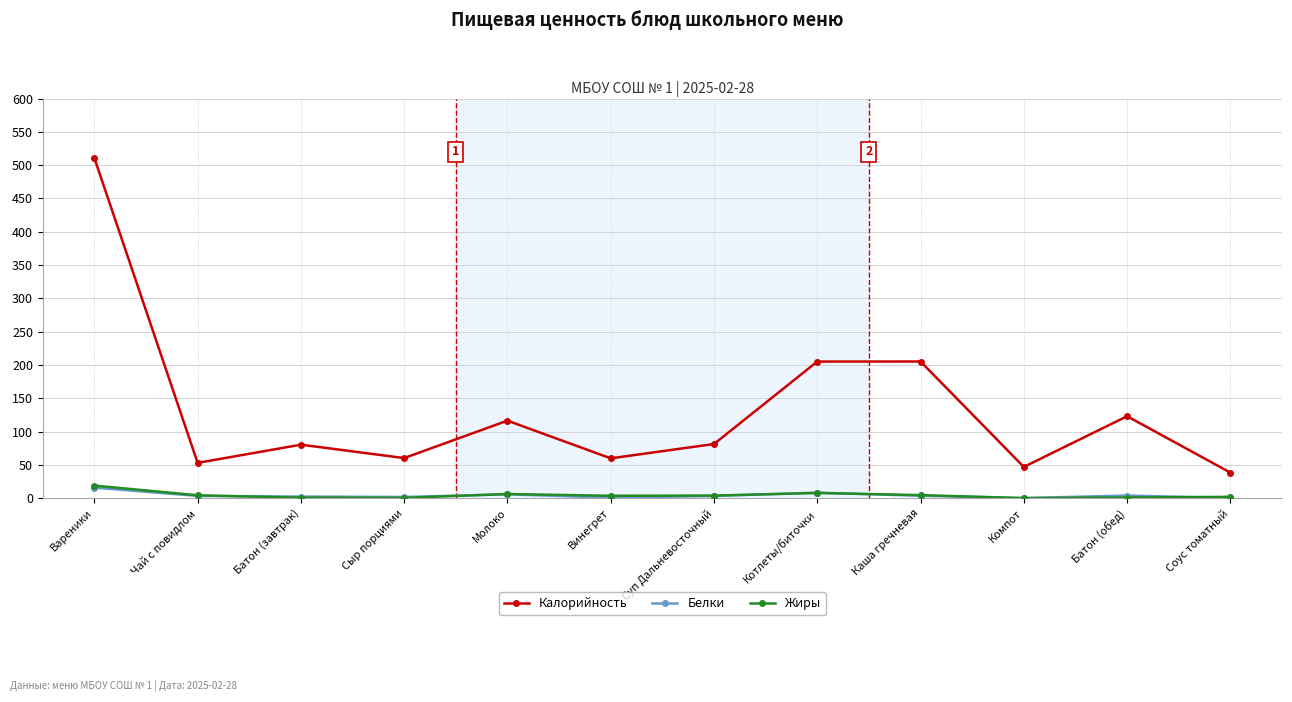

How many interior local peaks does the Калорийность series have?

4